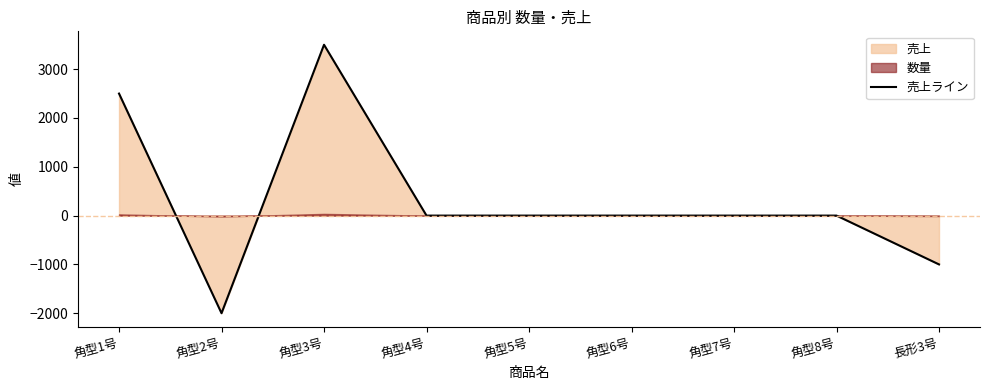

What is the greatest value displayed?

3500